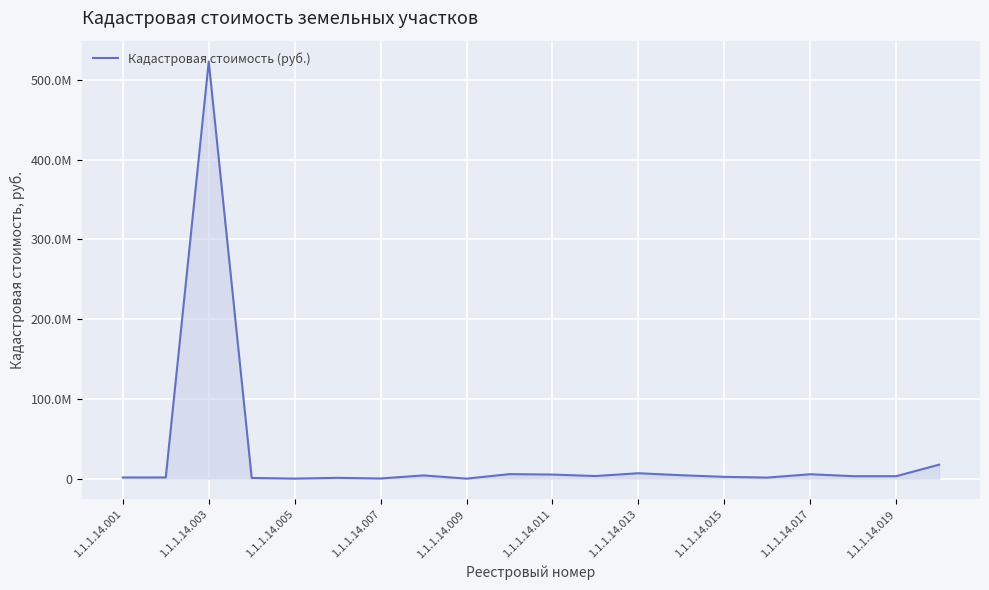

What is the maximum value shown in the chart?

522999600.0